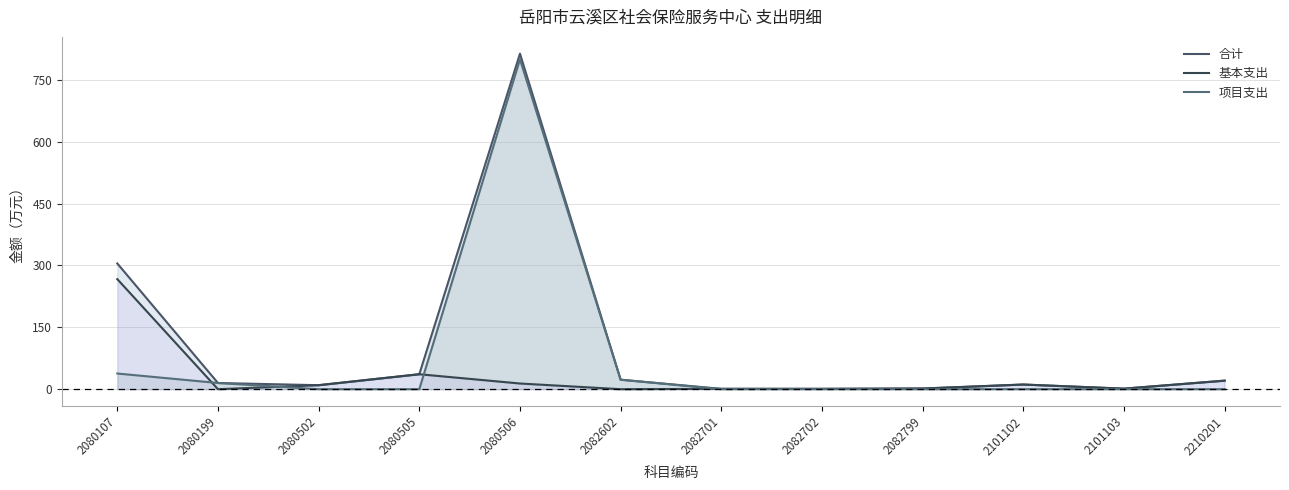

Which series changed the most between 2080107 and 2080199?

合计